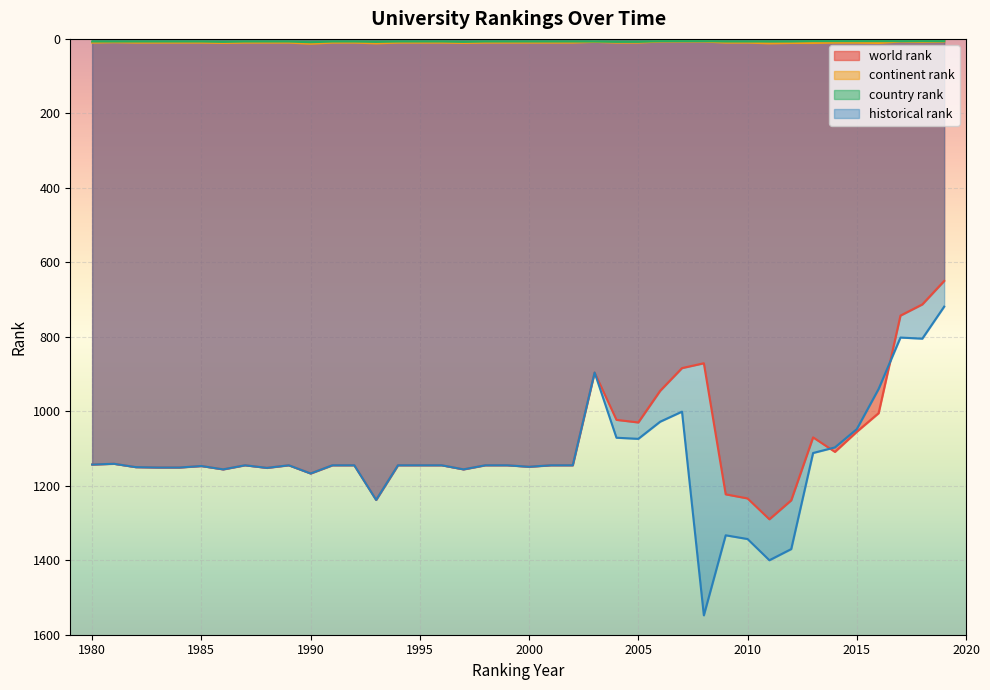

What is the value of the world rank point at the 6th from the left?

1147